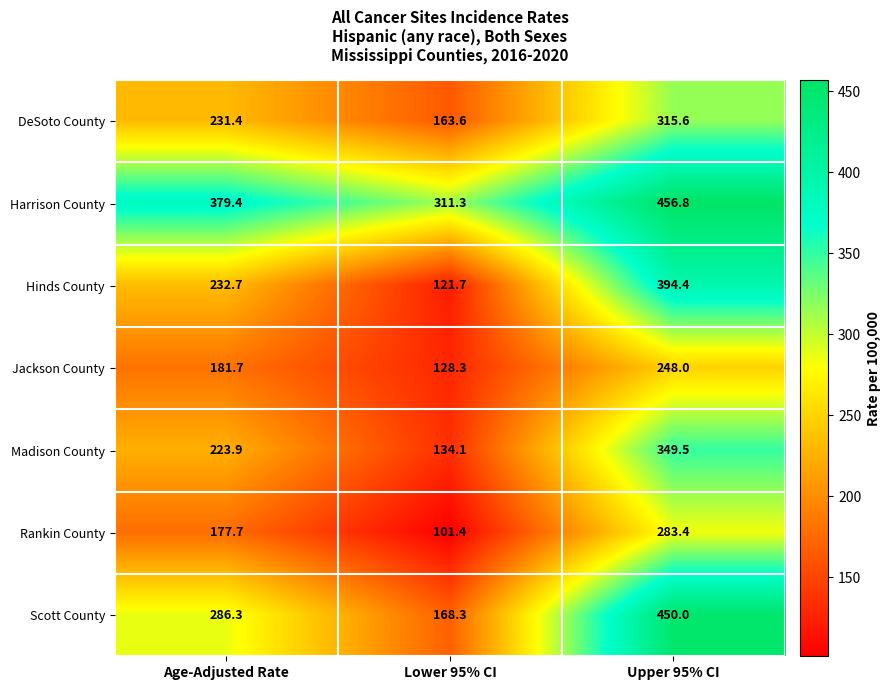

What is the difference between the second highest and minimum values in the Rankin County series?

76.3